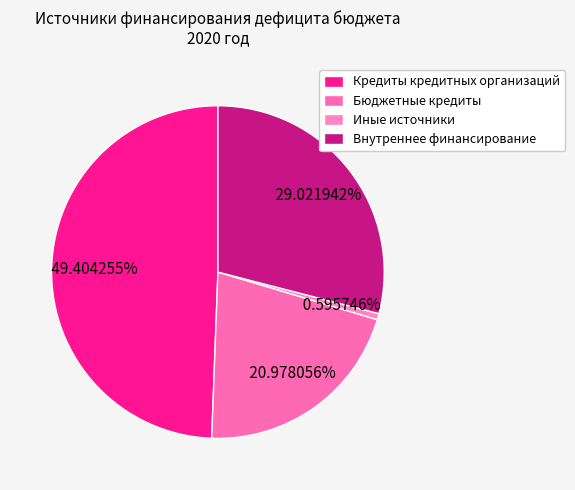

How many segments does this pie chart have?

4